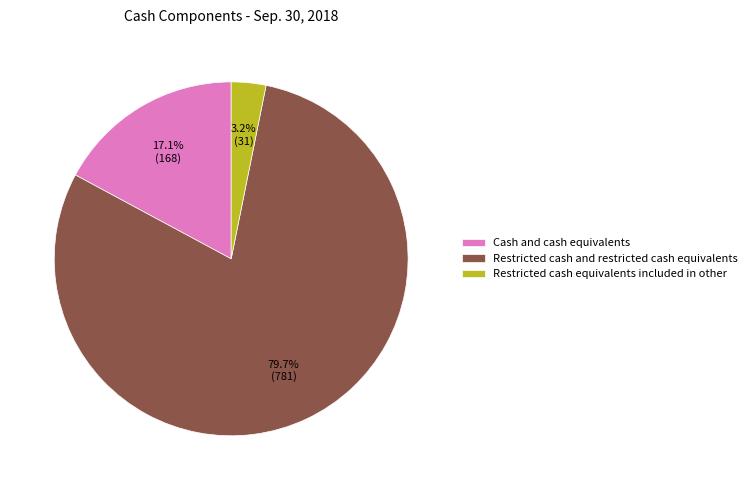

Is it true that Restricted cash equivalents included in other is 12% of the pie?

False